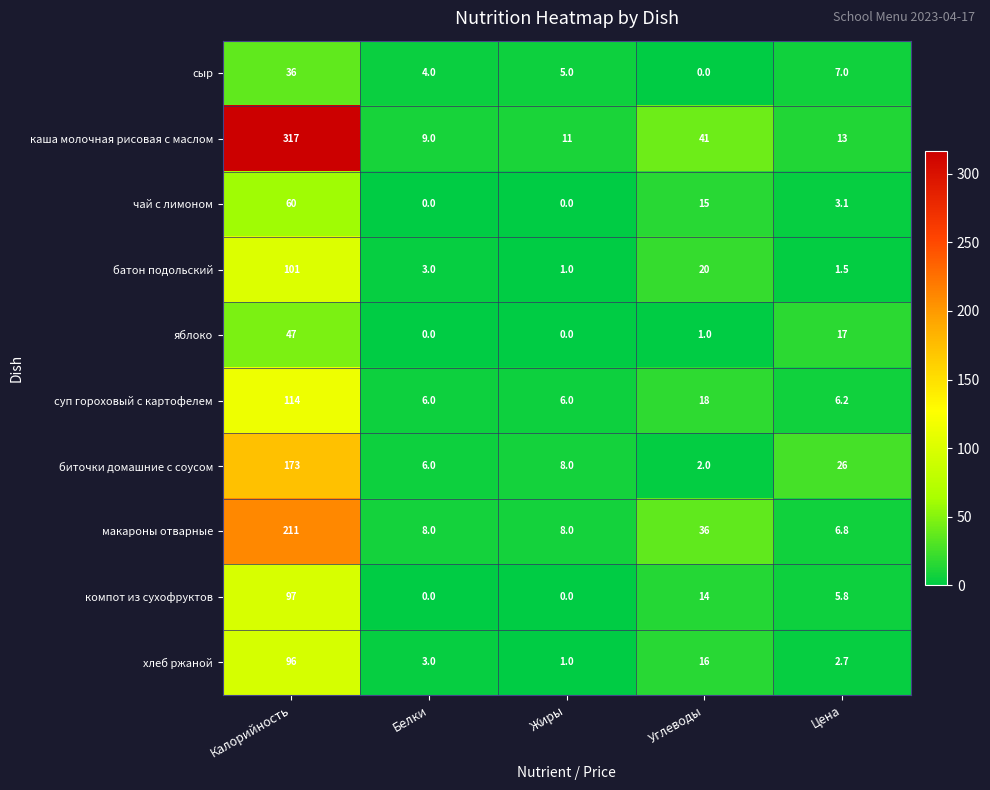

List the labels in order of сыр value, largest first.

Калорийность, Цена, Жиры, Белки, Углеводы